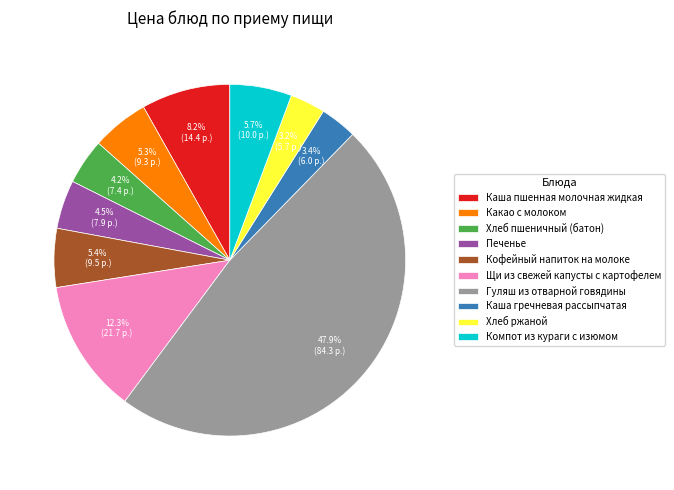

The Хлеб ржаной slice represents 3% of the pie. True or false?

True